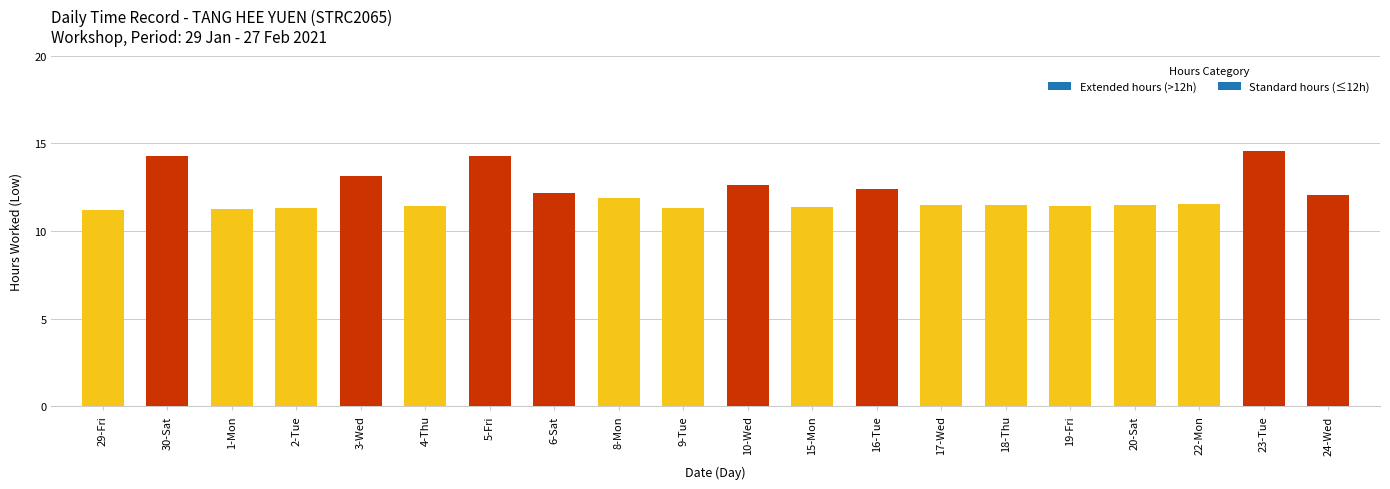

Approximately how many times larger is the value at 19-Fri compared to 10-Wed?

0.9